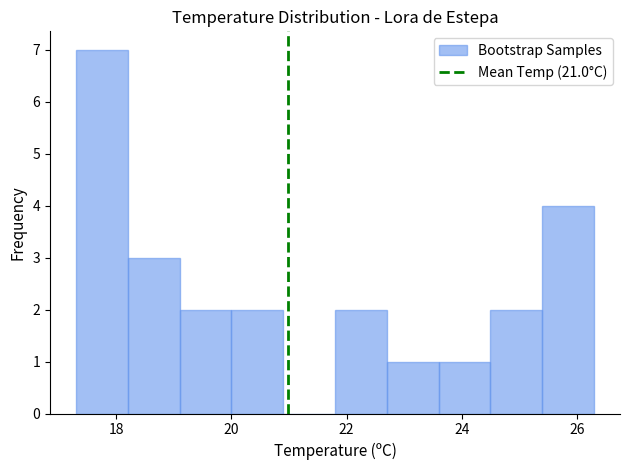

Reading left to right, list every bar in this chart as the range it spans on the x-axis followed by its height. Neither the bar edges nor the heights are printed on the chart, so give them approximately, as read against the axes.

17.3 to 18.2: 7
18.2 to 19.1: 3
19.1 to 20.0: 2
20.0 to 20.9: 2
20.9 to 21.8: 0
21.8 to 22.7: 2
22.7 to 23.6: 1
23.6 to 24.5: 1
24.5 to 25.4: 2
25.4 to 26.3: 4